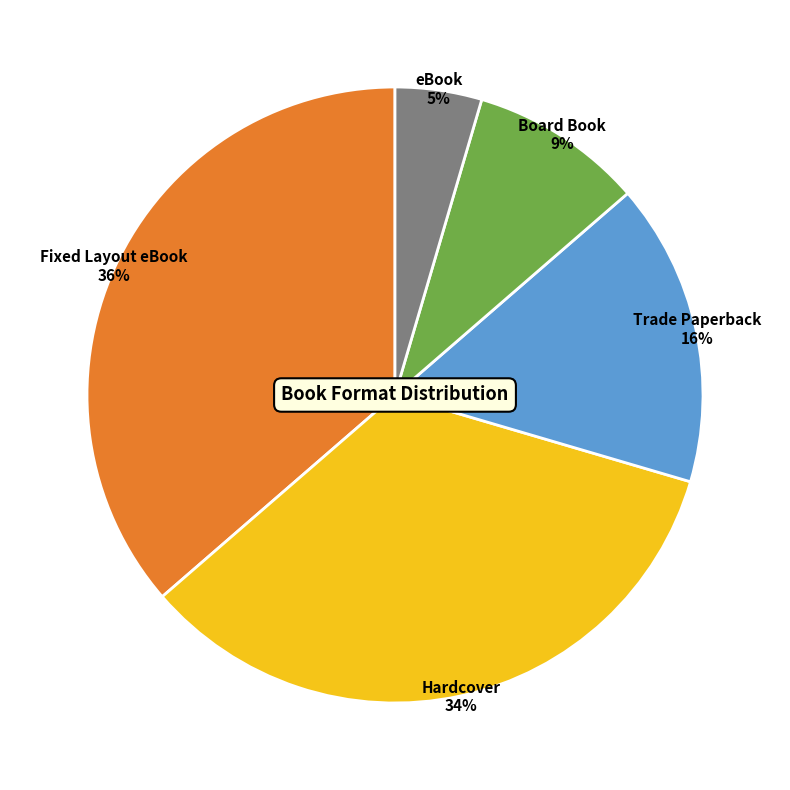

Does any single category account for the majority?

No